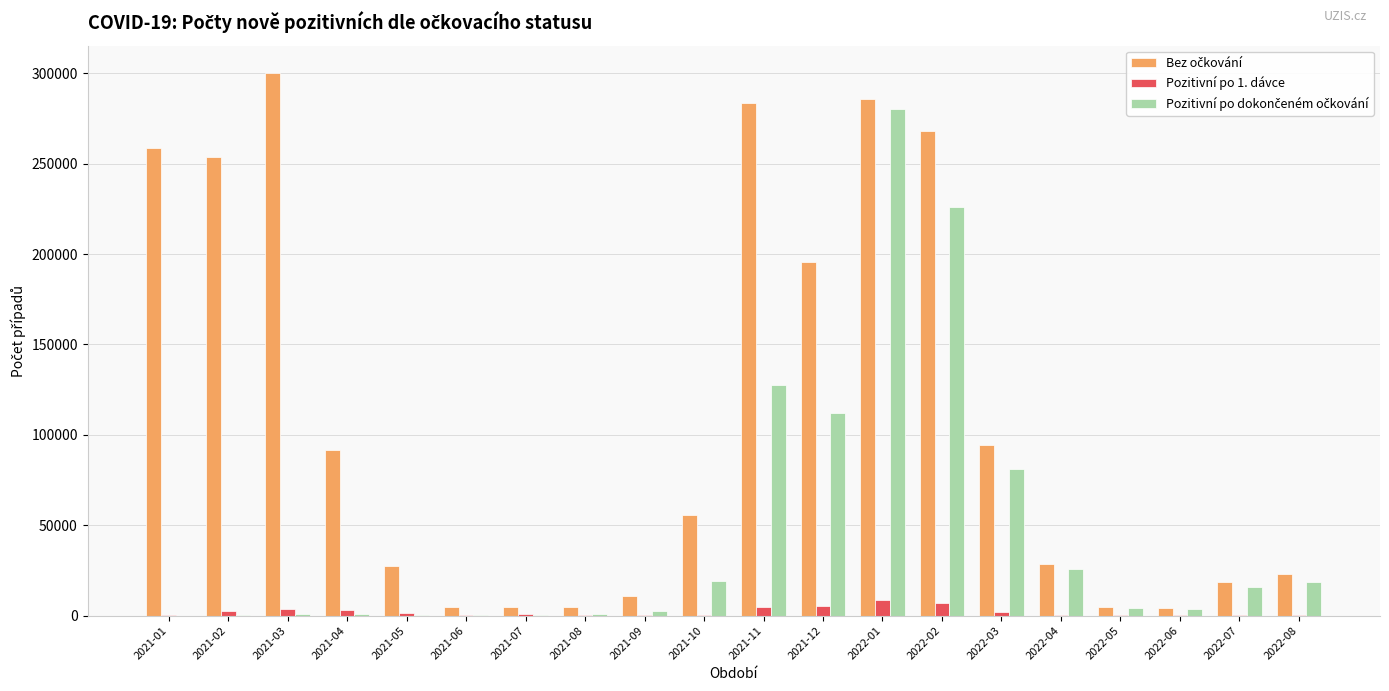

The Pozitivní po 1. dávce series shows 541 at 2022-04. True or false?

True